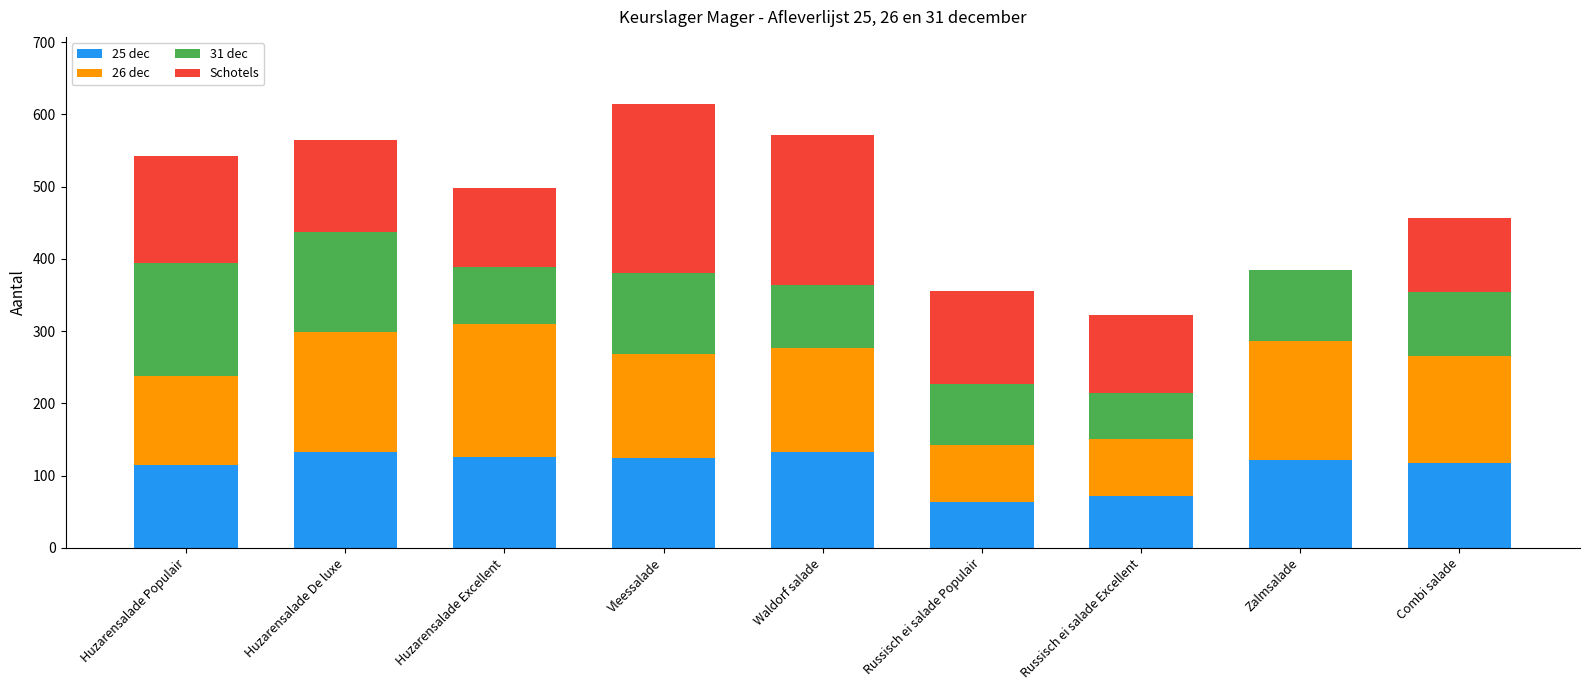

At which category is the sum across all series the highest?

Vleessalade